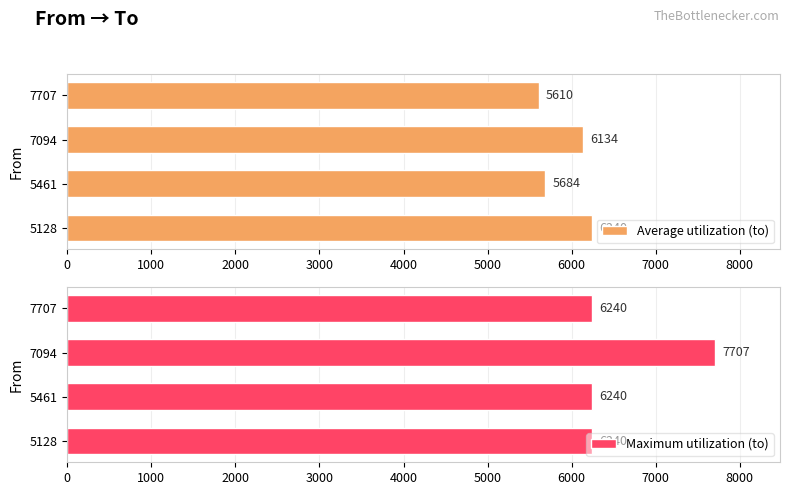

How many Maximum utilization (to) values are between 6240 and 7707?

4